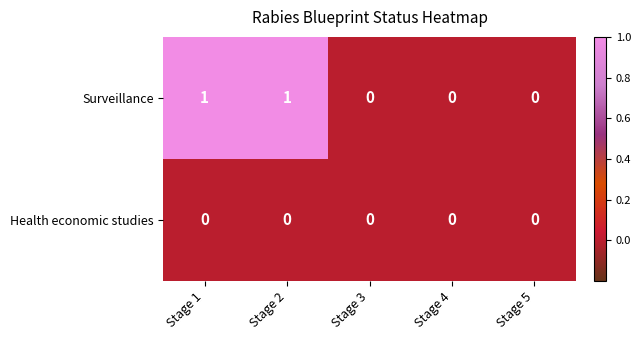

Reading left to right, transcribe all the data shown in this chart.

Surveillance: Stage 1=1	Stage 2=1	Stage 3=0	Stage 4=0	Stage 5=0
Health economic studies: Stage 1=0	Stage 2=0	Stage 3=0	Stage 4=0	Stage 5=0